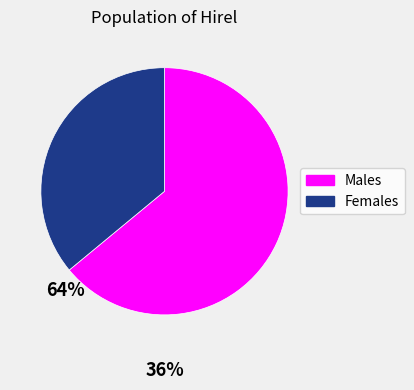

The Males slice represents 53% of the pie. True or false?

False